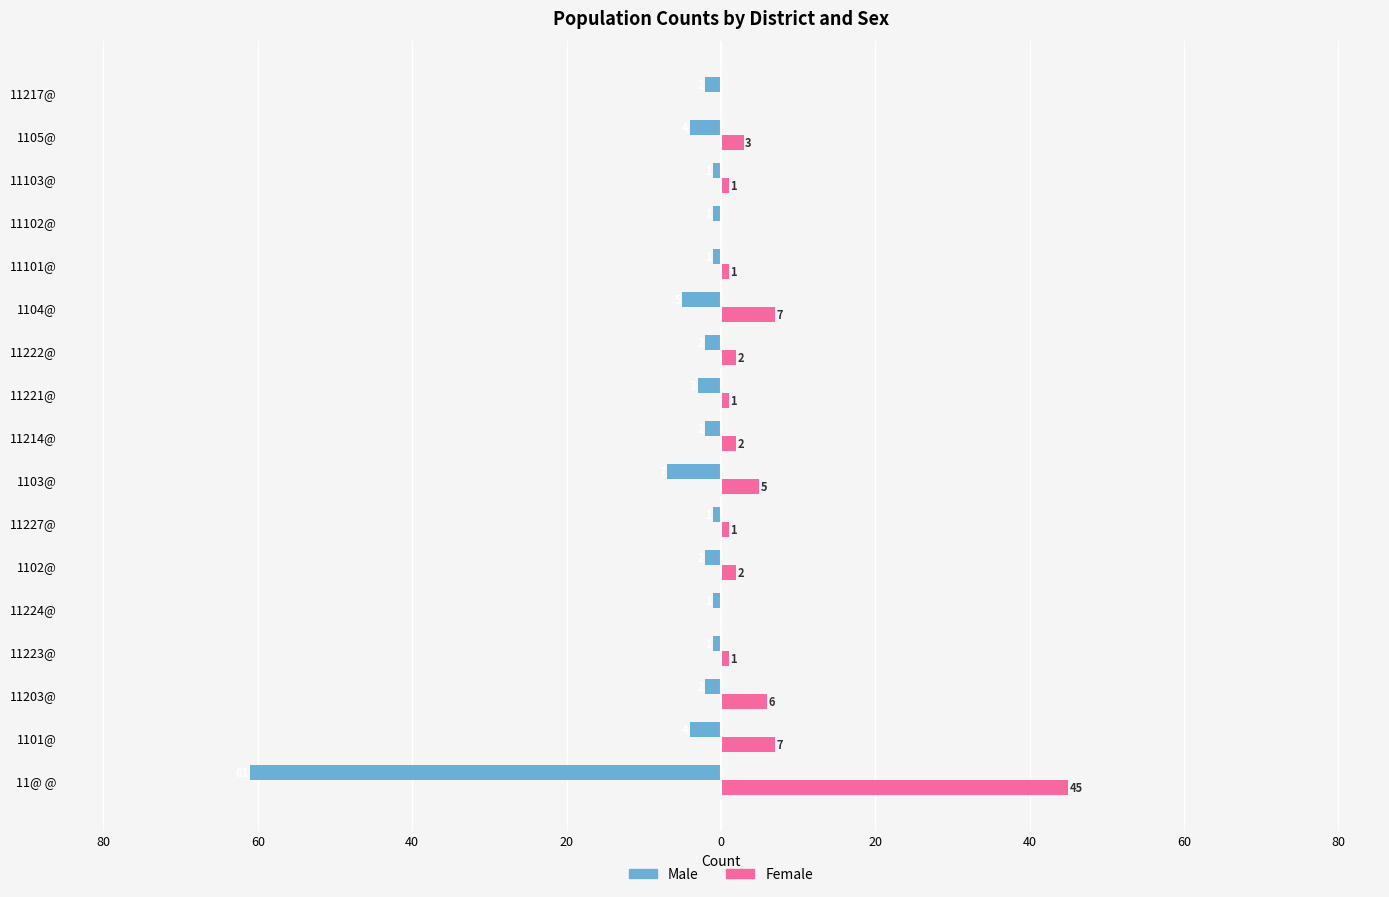

What is the average value of the Female series?

5